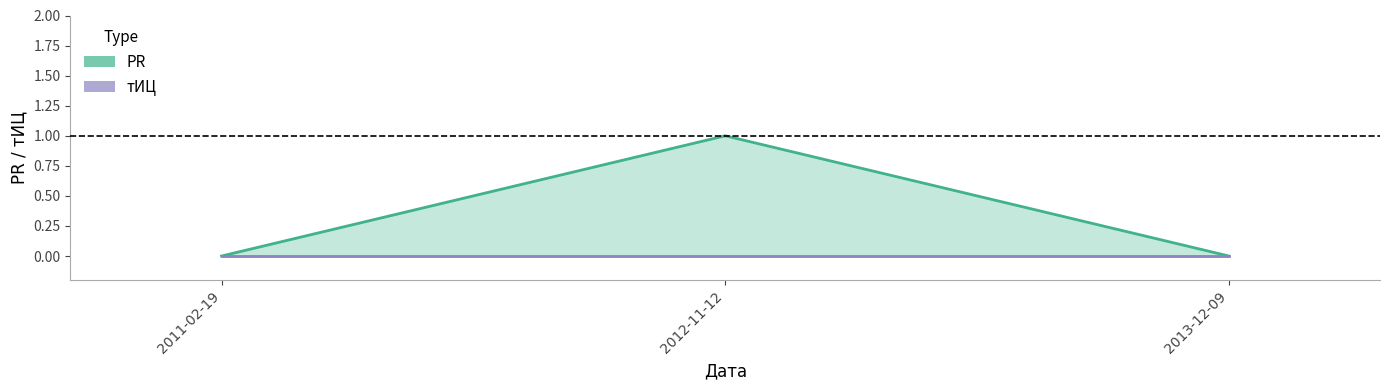

True or false: the data shows 0 at 2013-12-09.

False